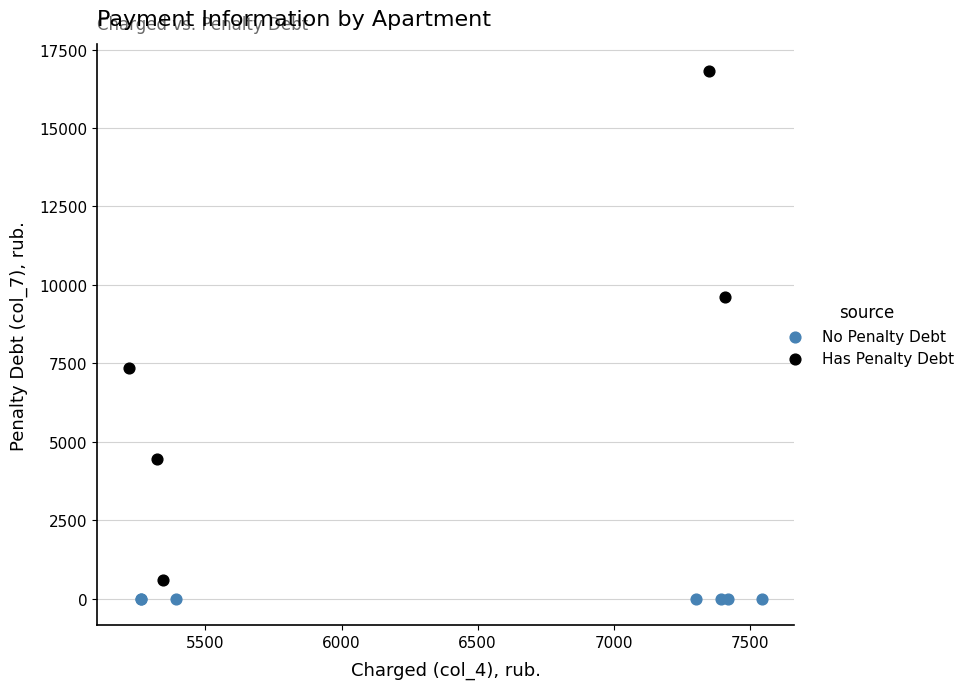

Which series contains the highest Y value?

Has Penalty Debt